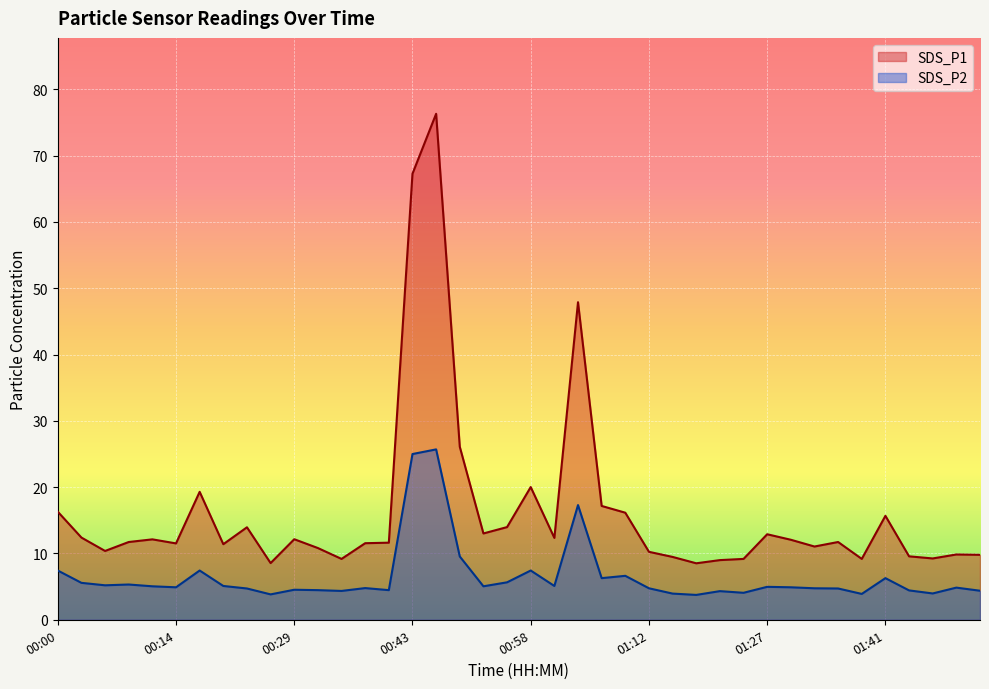

Does the chart display data point markers on the line(s)?

No